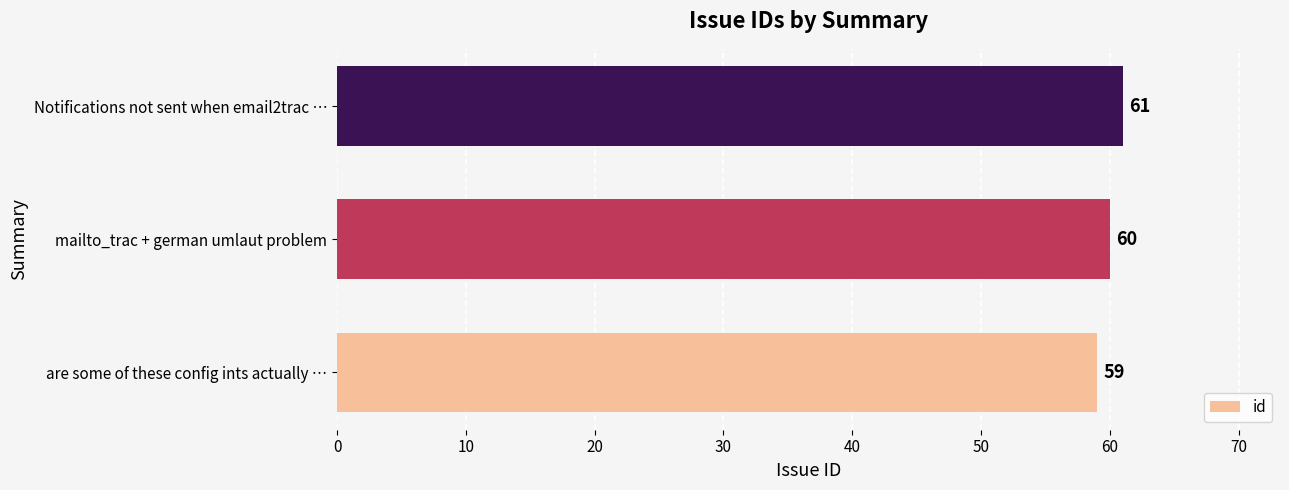

Rank the categories by value from lowest to highest.

are some of these config ints actually …, mailto_trac + german umlaut problem, Notifications not sent when email2trac …